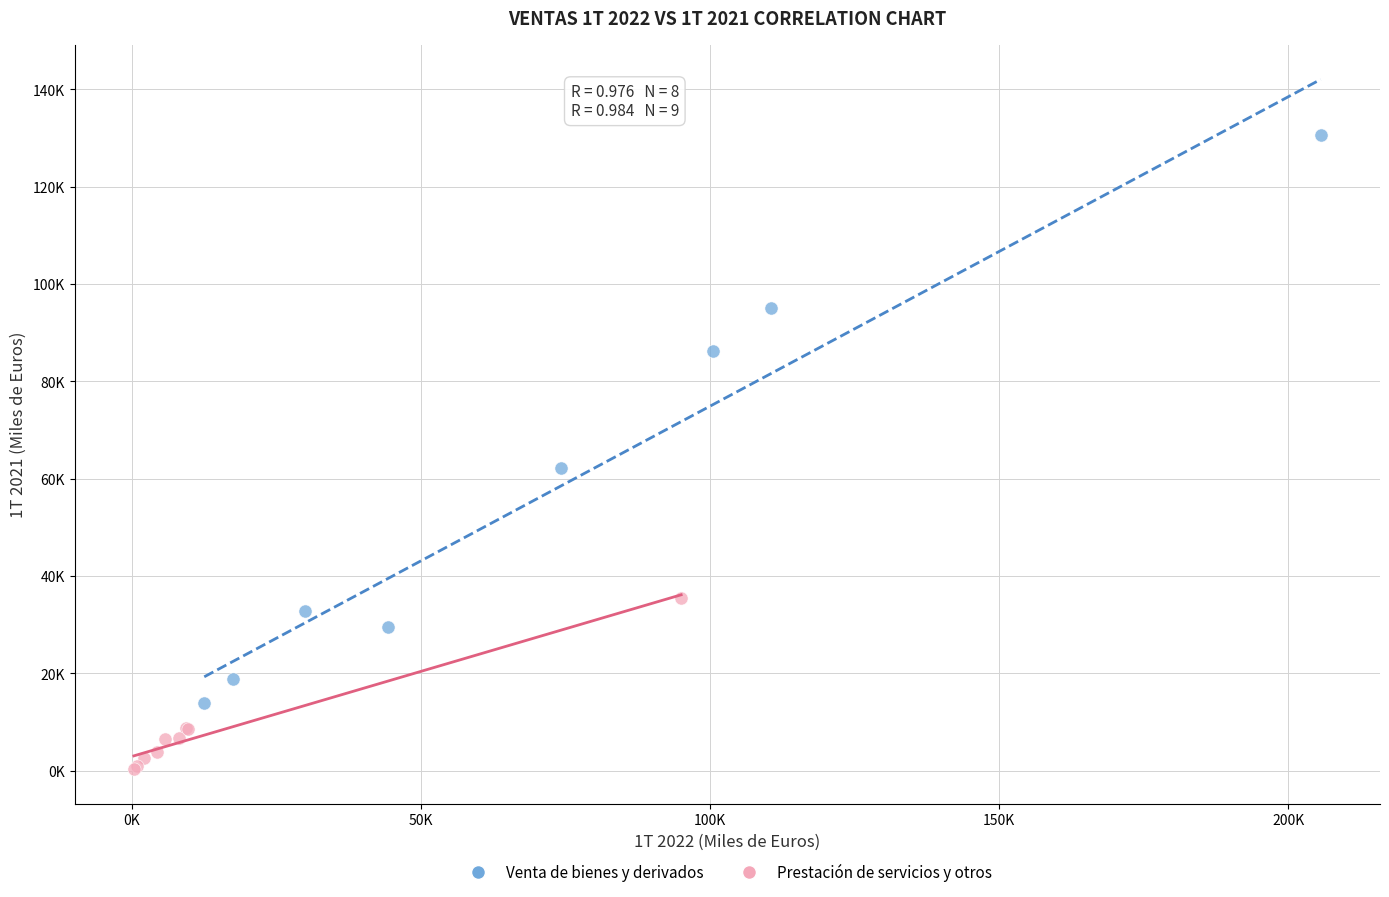

Which series contains the lowest Y value?

Prestación de servicios y otros